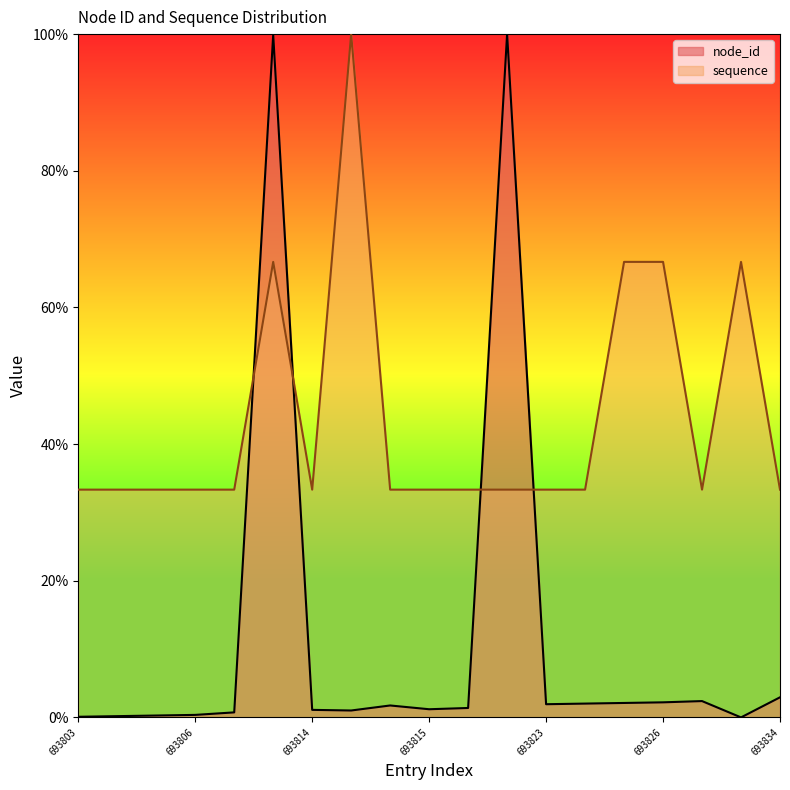

True or false: node_id has a value of 0.4 at 693810.

False